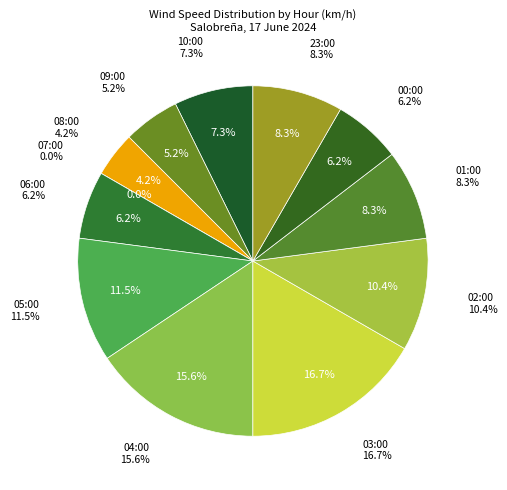

How many segments does this pie chart have?

12